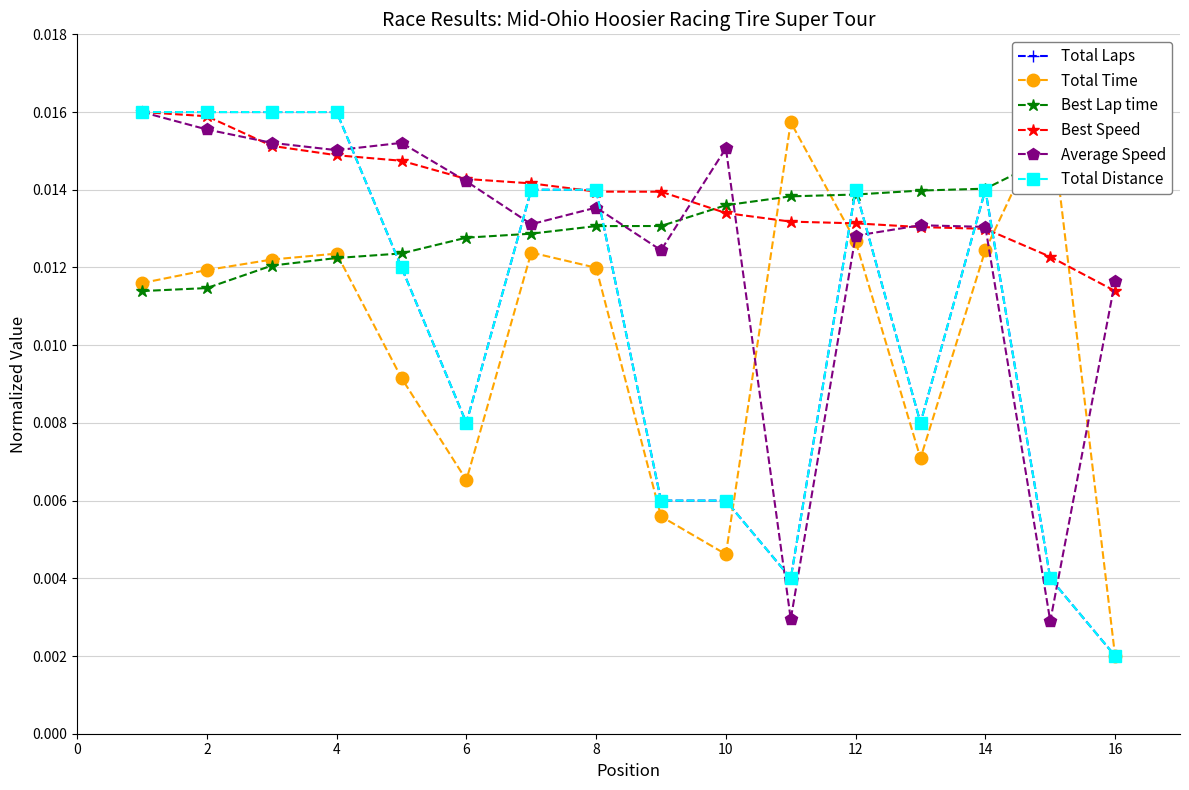

True or false: Best Lap time has more than 2 interior local peaks.

False